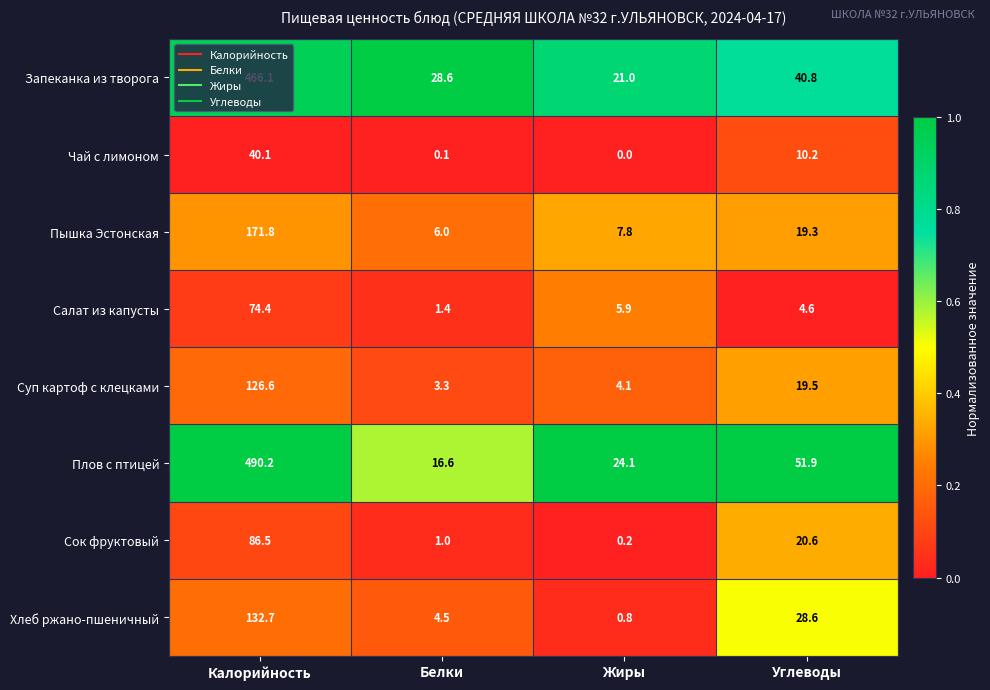

The Салат из капусты series shows 1.4 at Белки. True or false?

True